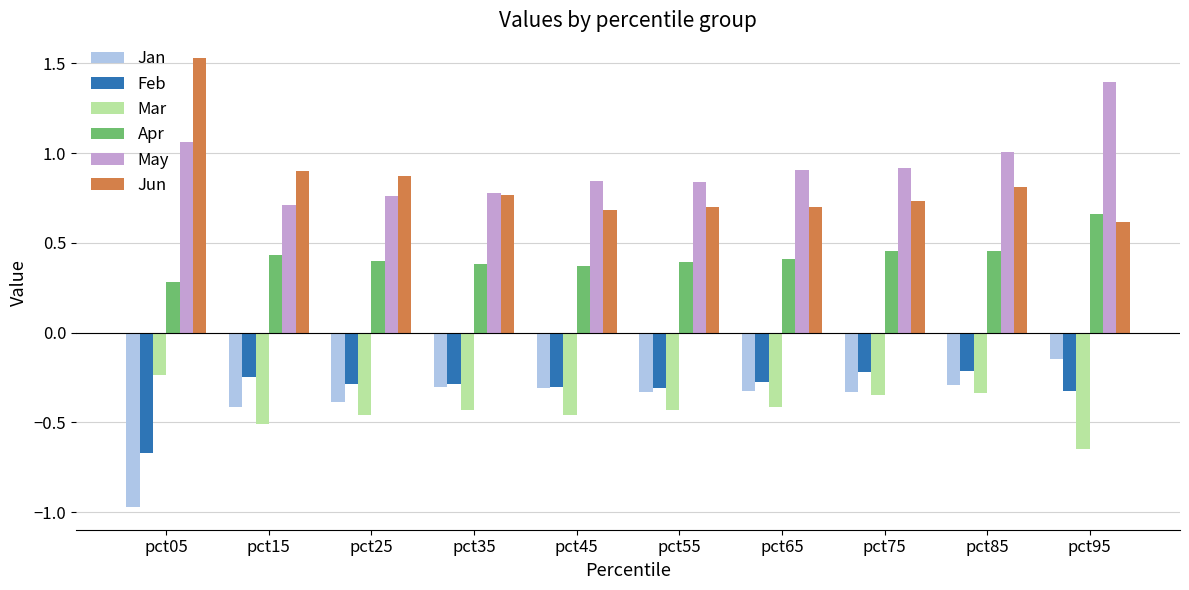

The value of Jun at pct85 is 0.8. True or false?

True